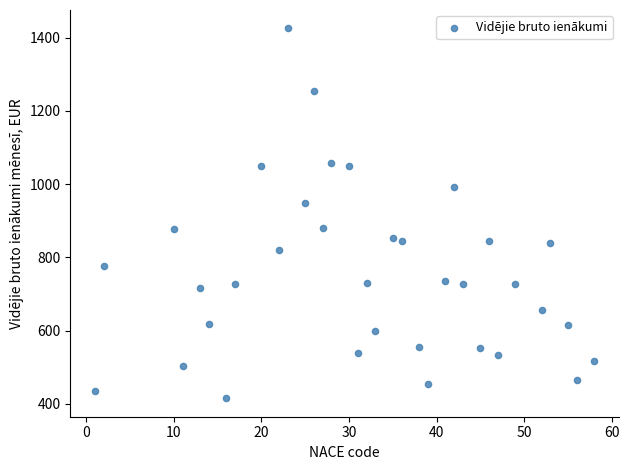

What is the range of X values (max minus min)?

57.0